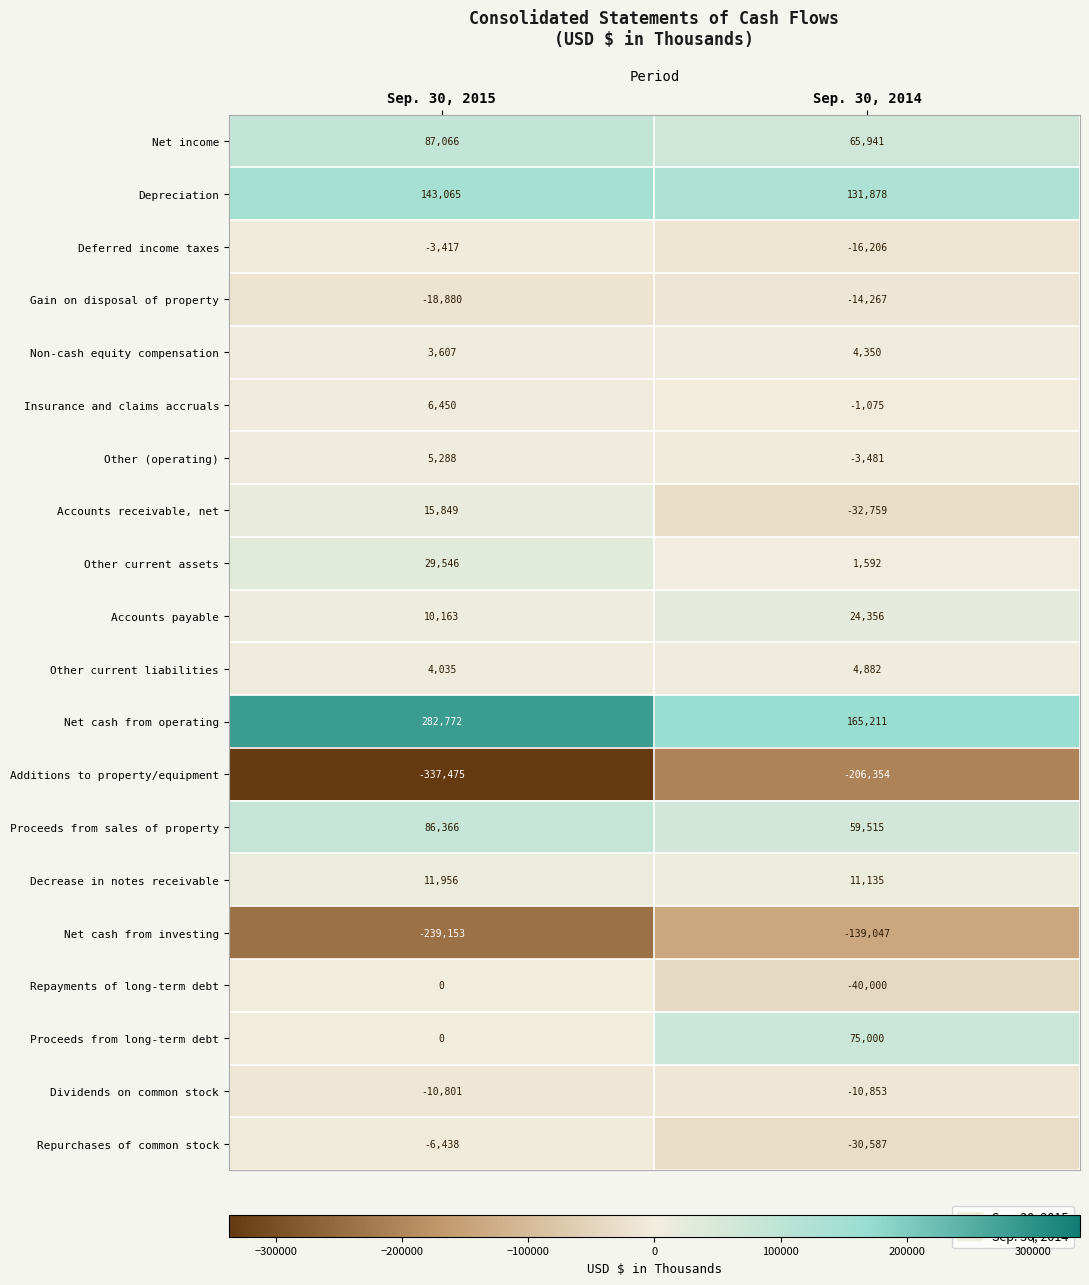

Which series has the largest total across all categories?

Net cash from operating